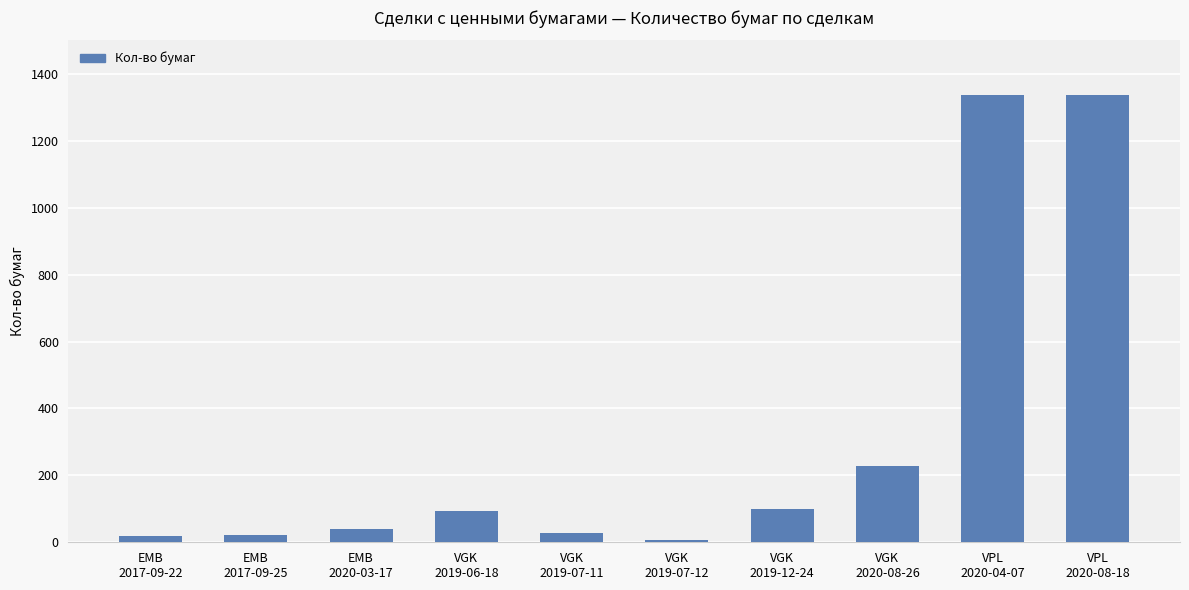

What is the approximate value at EMB
2017-09-25?

22